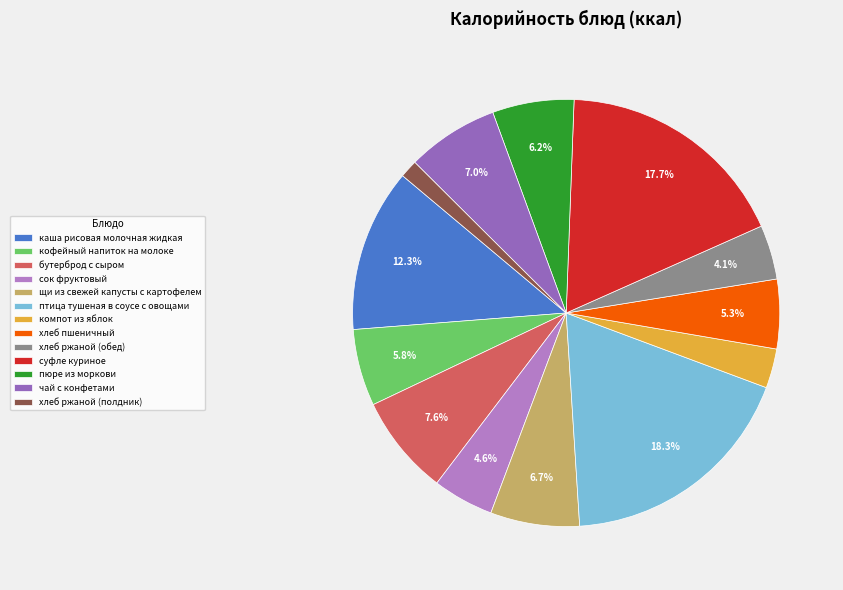

What portion of the pie excludes кофейный напиток на молоке?

94.2%